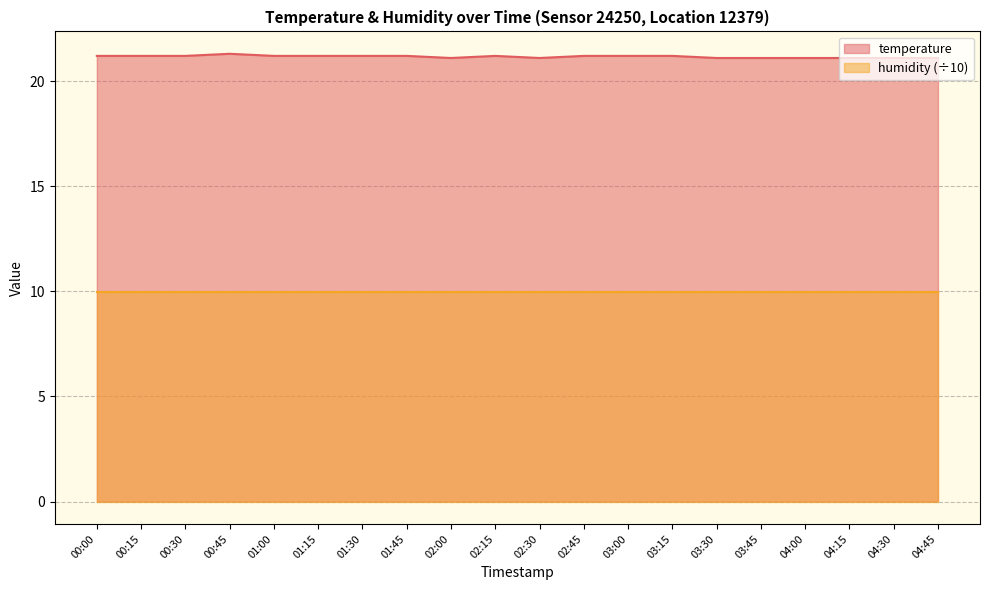

Is it true that the value at 03:30 is 8.3?

False